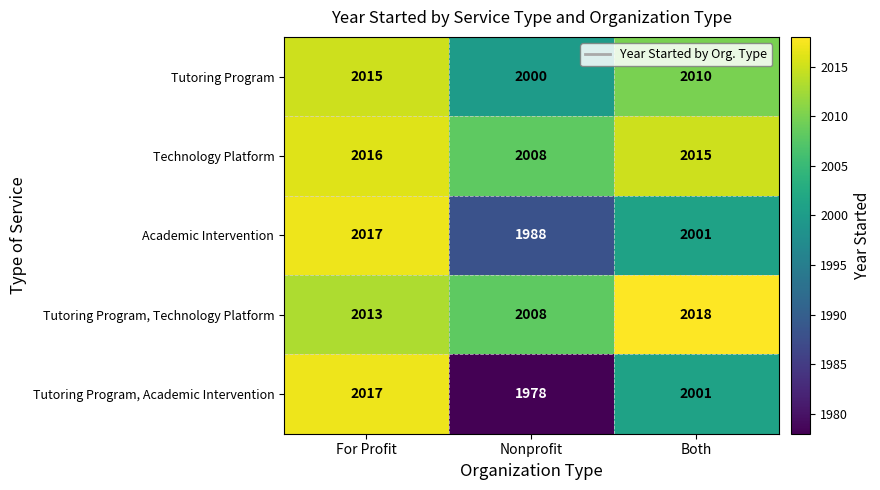

What is the spread (max minus min) of values at Nonprofit?

30